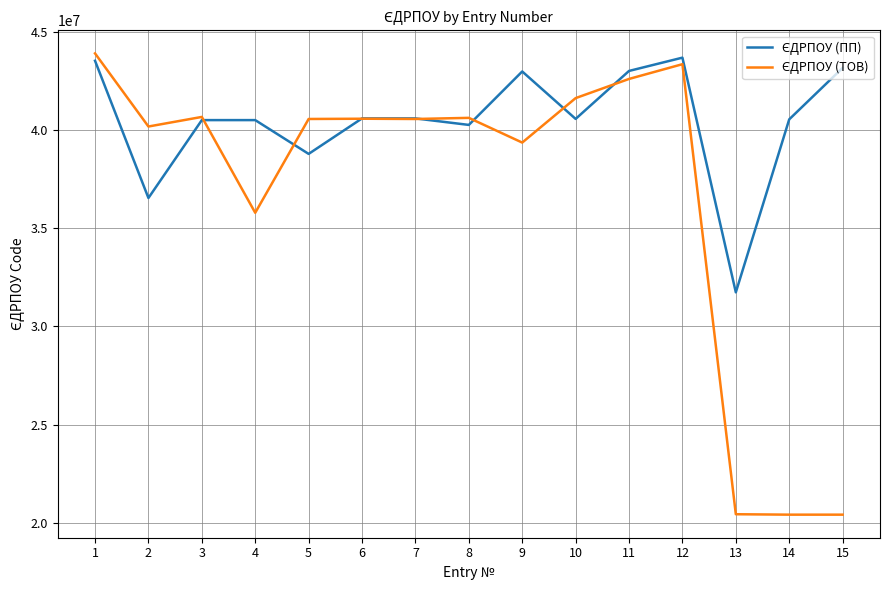

What is the spread (max minus min) of values at 6?

16526